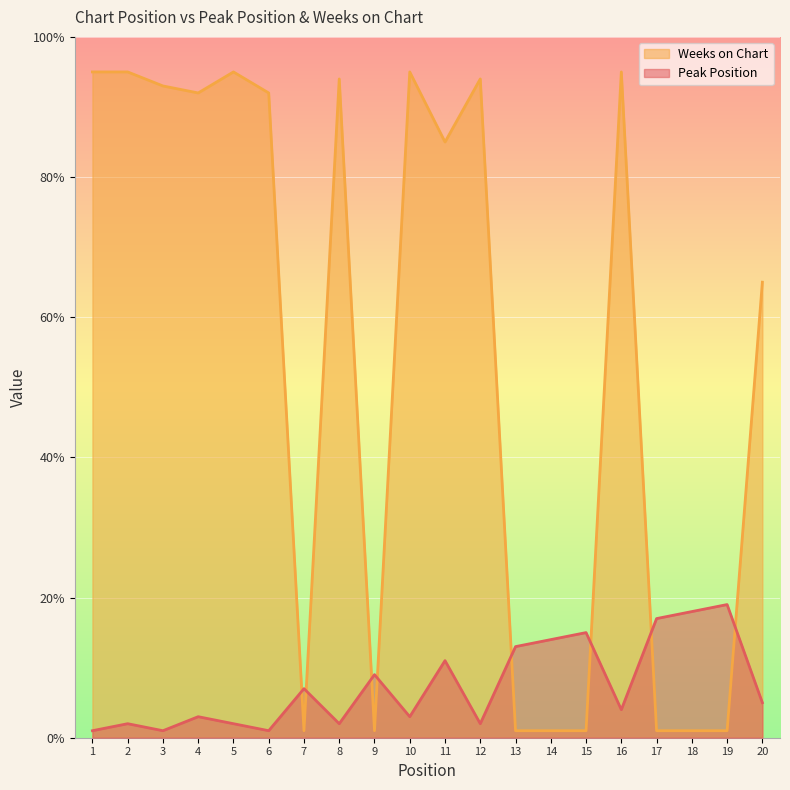

What is the greatest value displayed?

95